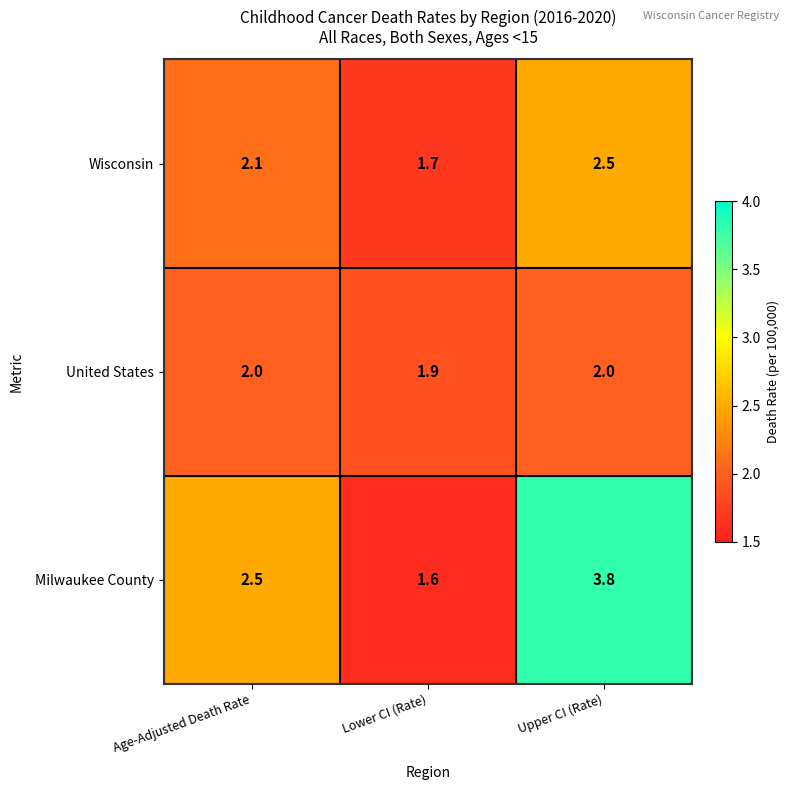

Rank the series at Upper CI (Rate) from lowest to highest value.

United States, Wisconsin, Milwaukee County